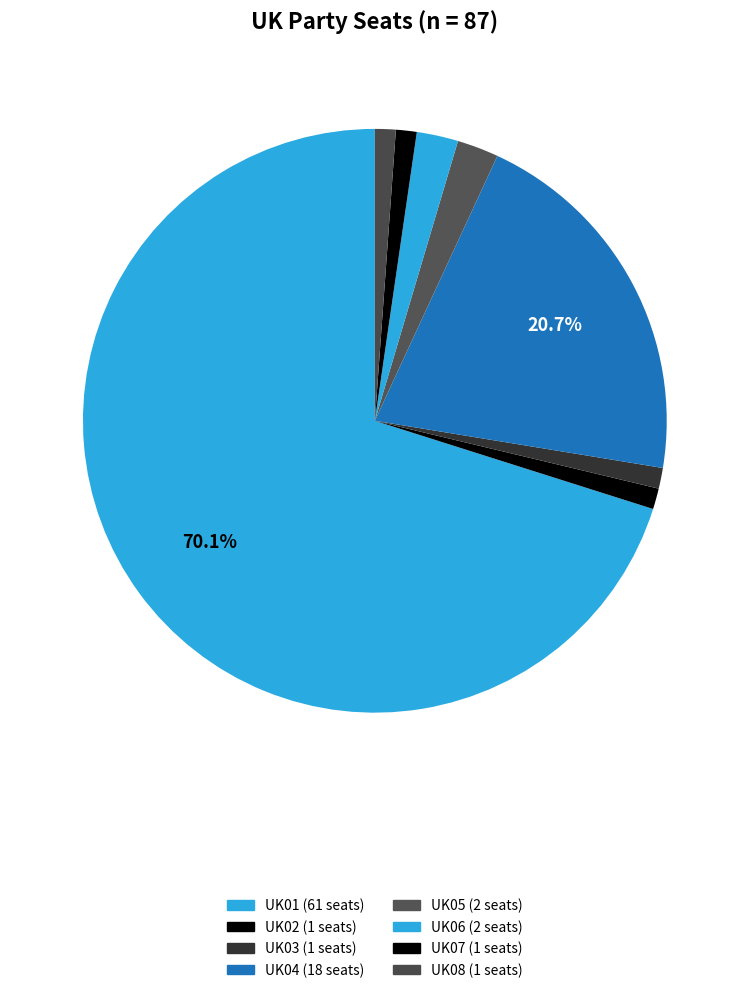

Is it true that UK05 is 2% of the pie?

True